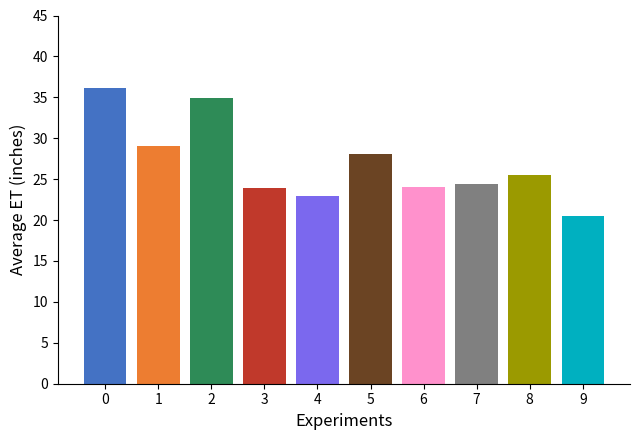

The chart shows a value of 25.5 at 8. True or false?

True